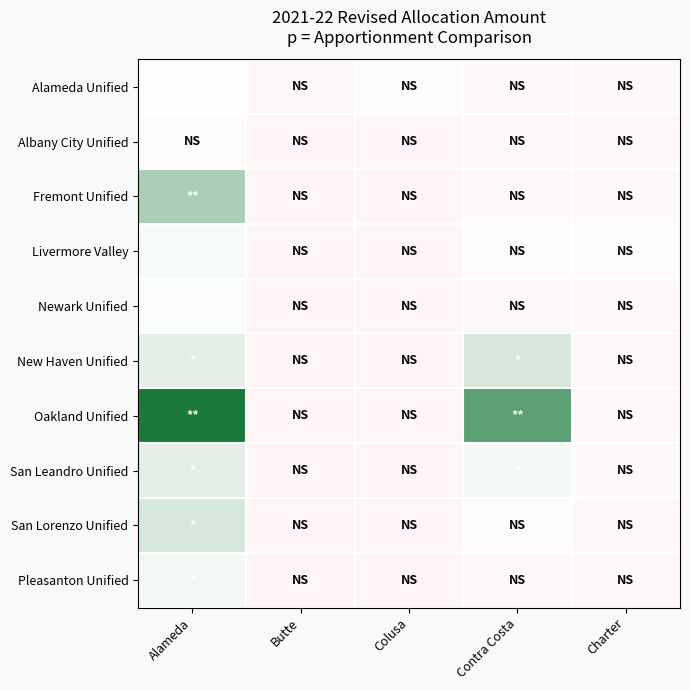

Reading left to right, list all the values displayed in this chart.

Alameda Unified: Alameda=0.0	Butte=-0.4	Colusa=-0.2	Contra Costa=-0.3	Charter=-0.3
Albany City Unified: Alameda=-0.2	Butte=-0.4	Colusa=-0.4	Contra Costa=-0.4	Charter=-0.4
Fremont Unified: Alameda=1.9	Butte=-0.4	Colusa=-0.4	Contra Costa=-0.4	Charter=-0.3
Livermore Valley: Alameda=0.2	Butte=-0.4	Colusa=-0.4	Contra Costa=-0.2	Charter=-0.2
Newark Unified: Alameda=0.1	Butte=-0.4	Colusa=-0.4	Contra Costa=-0.3	Charter=-0.3
New Haven Unified: Alameda=0.6	Butte=-0.4	Colusa=-0.4	Contra Costa=0.9	Charter=-0.4
Oakland Unified: Alameda=5.1	Butte=-0.4	Colusa=-0.4	Contra Costa=3.6	Charter=-0.4
San Leandro Unified: Alameda=0.6	Butte=-0.4	Colusa=-0.4	Contra Costa=0.2	Charter=-0.3
San Lorenzo Unified: Alameda=0.9	Butte=-0.4	Colusa=-0.4	Contra Costa=-0.2	Charter=-0.4
Pleasanton Unified: Alameda=0.3	Butte=-0.4	Colusa=-0.4	Contra Costa=-0.4	Charter=-0.3